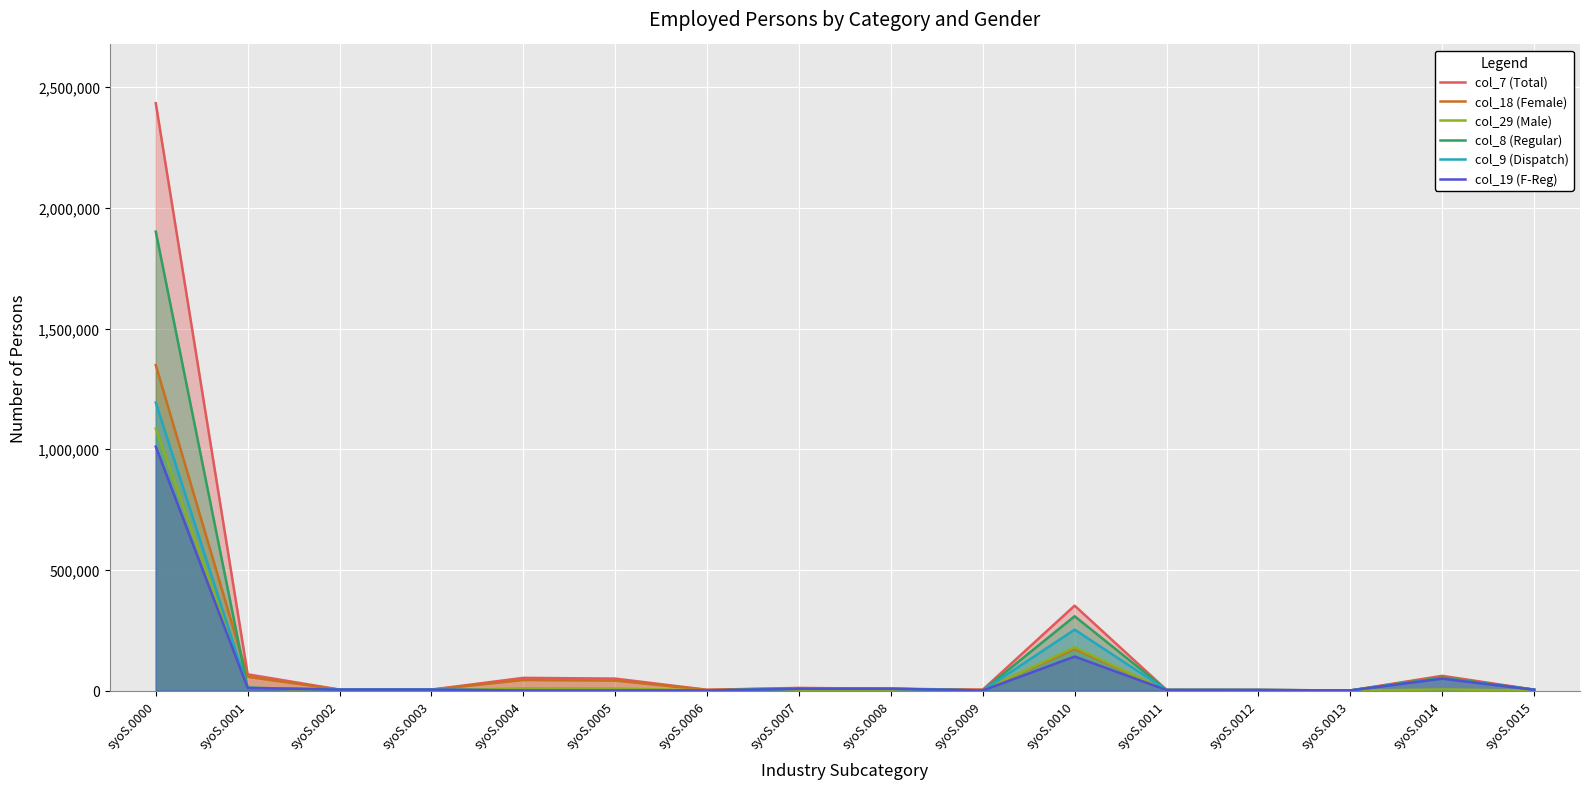

What is the difference between the col_7 (Total) values at syoS.0008 and syoS.0004?

45090